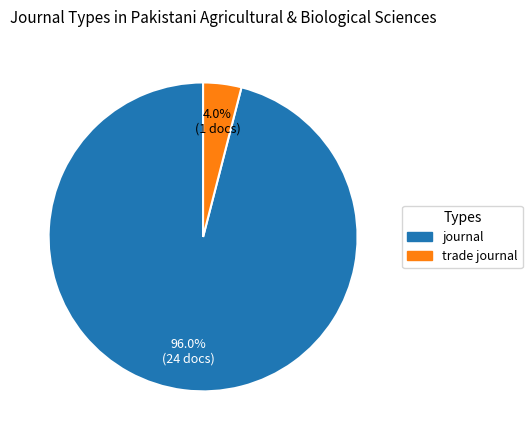

Which category has the biggest portion of the pie?

journal